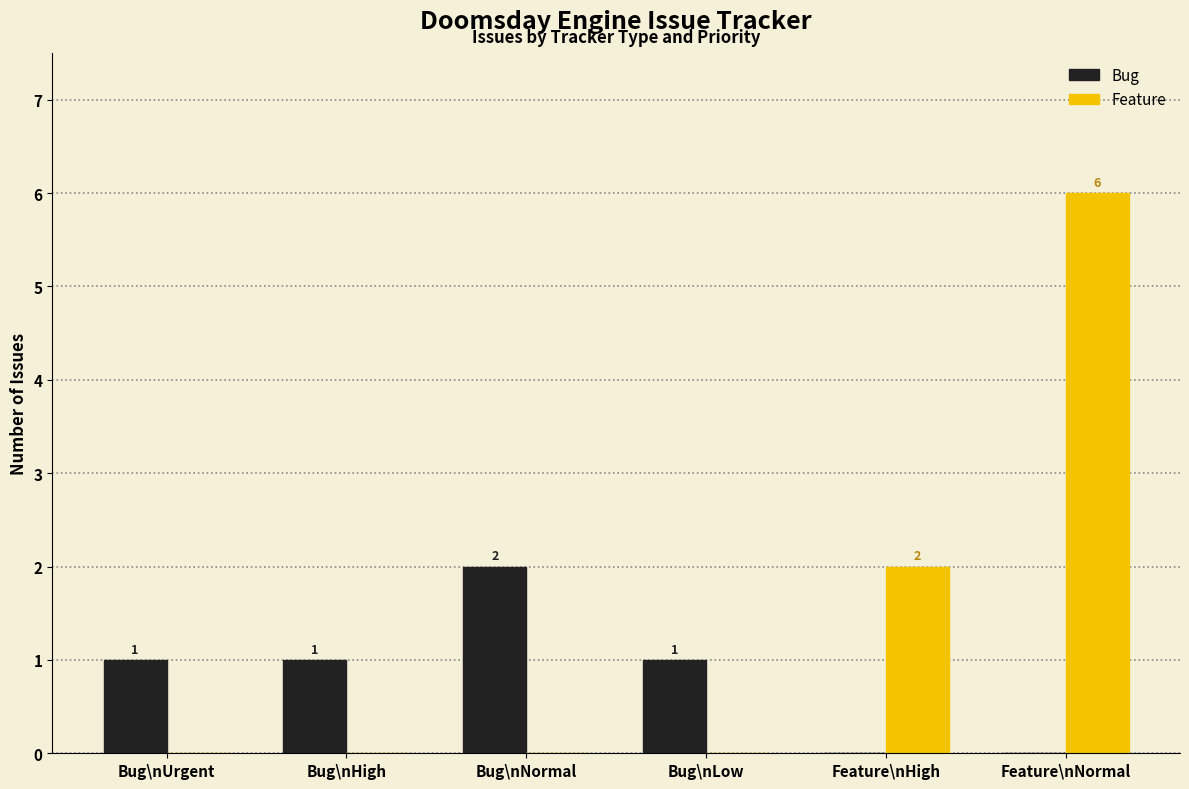

What is the sum of all Bug values?

5